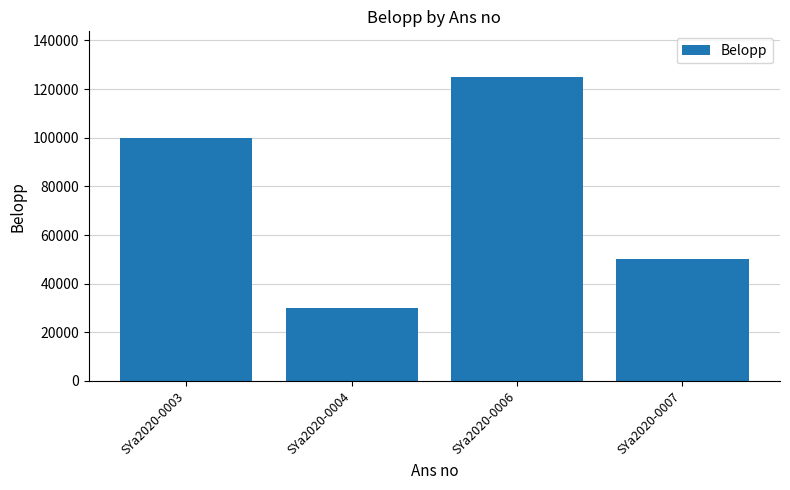

Which category has the lowest value across all series?

SYa2020-0004